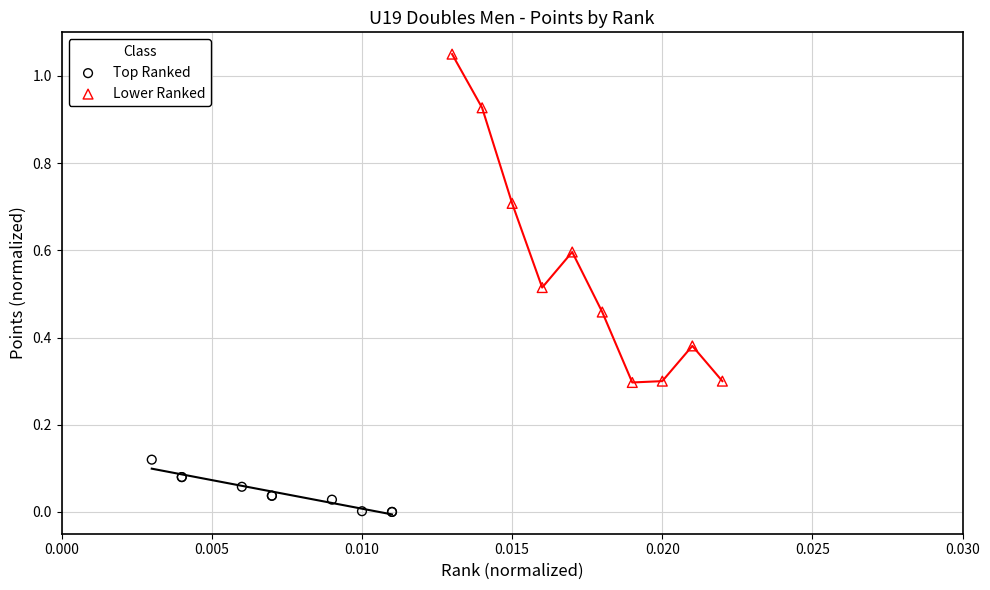

Which series contains the highest Y value?

Lower Ranked